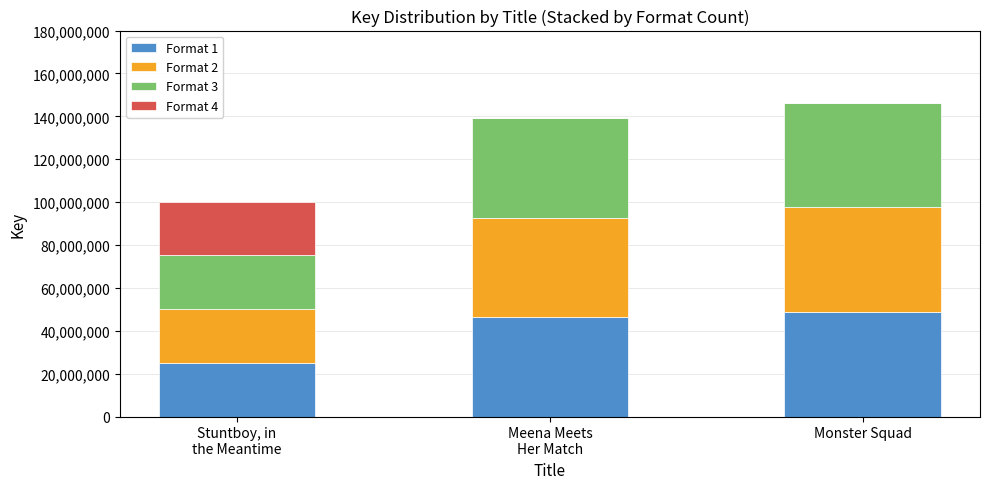

What are all the series names shown in the legend?

Format 1, Format 2, Format 3, Format 4